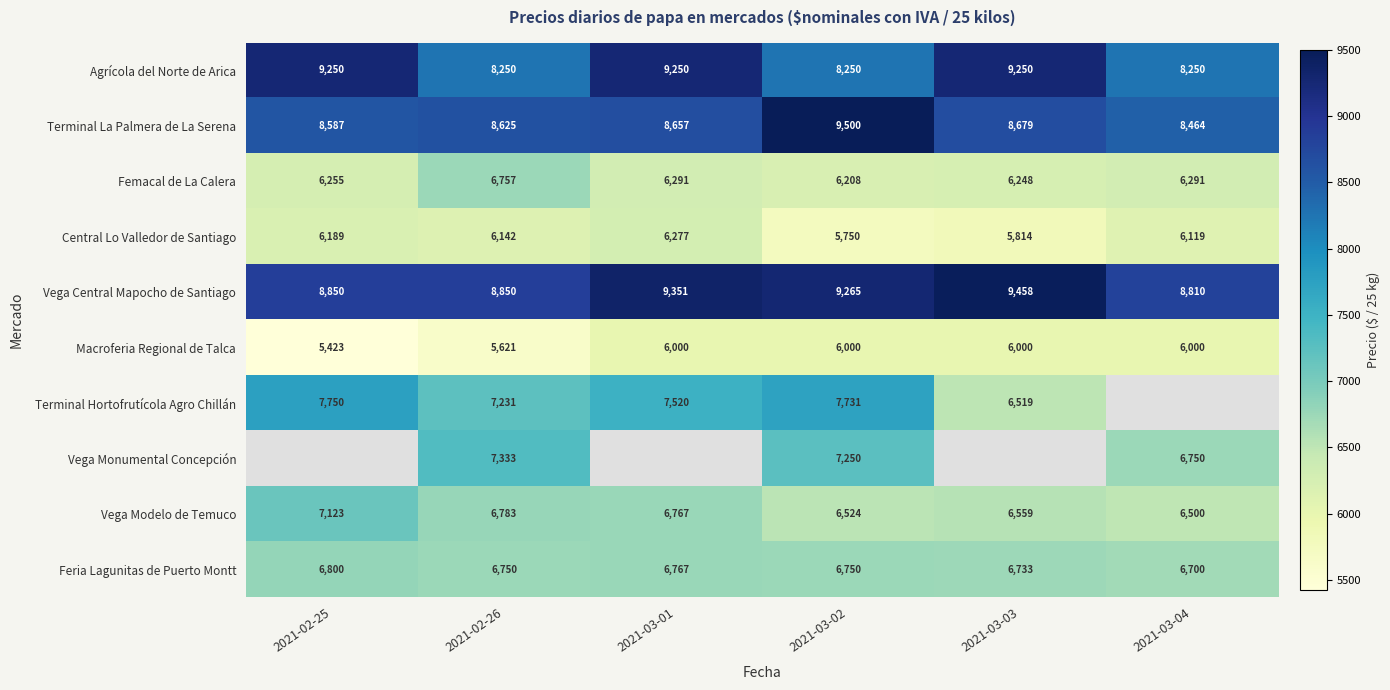

How many data points in Vega Modelo de Temuco are less than 6767?

3